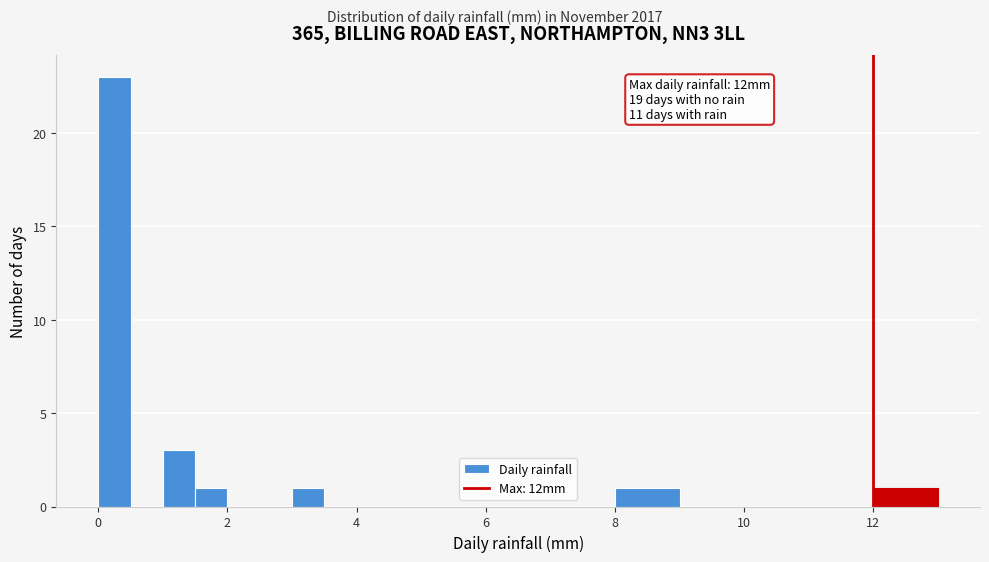

Around what value on the x-axis is the tallest bar? Give the approximate position of its centre, as read against the axis.

0.2